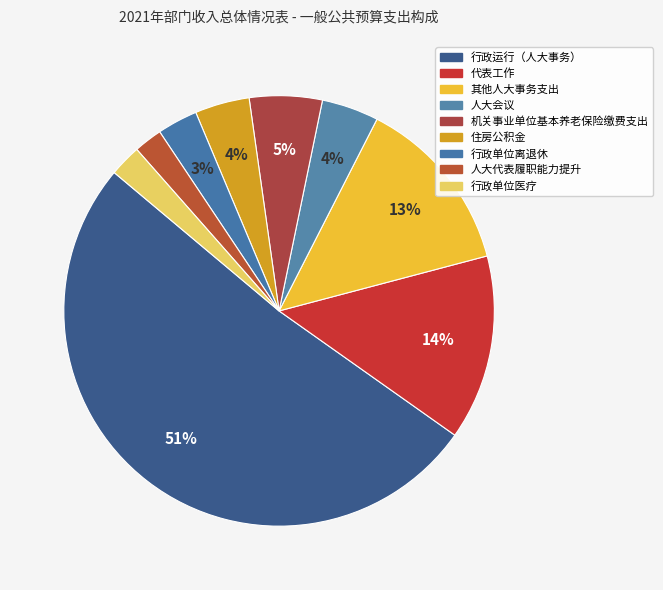

What is the ratio of the value at 住房公积金 to the value at 人大会议?

1.0